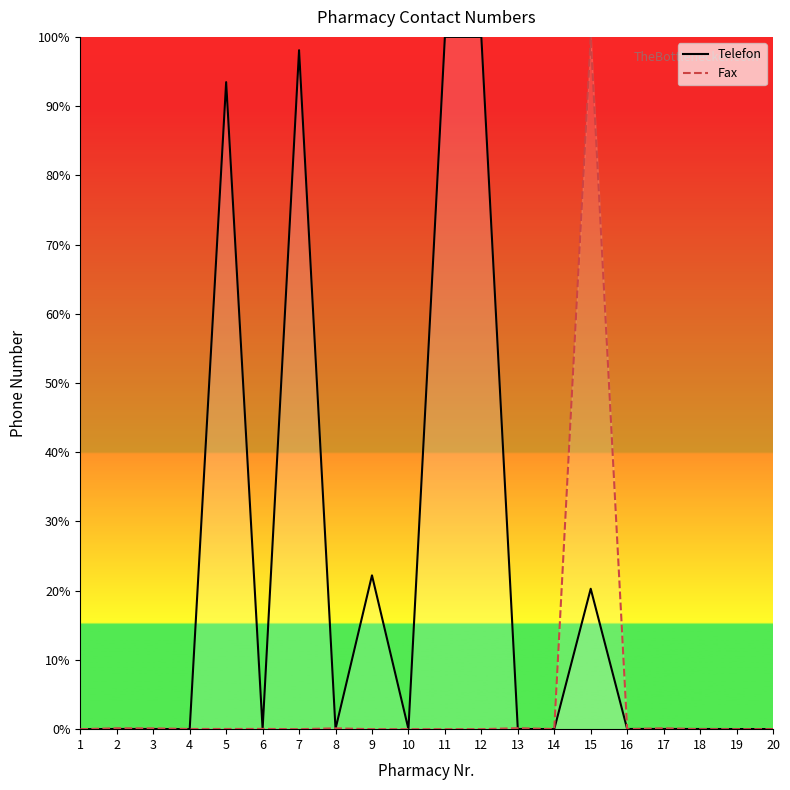

At how many categories does at least one series exceed 42?

5